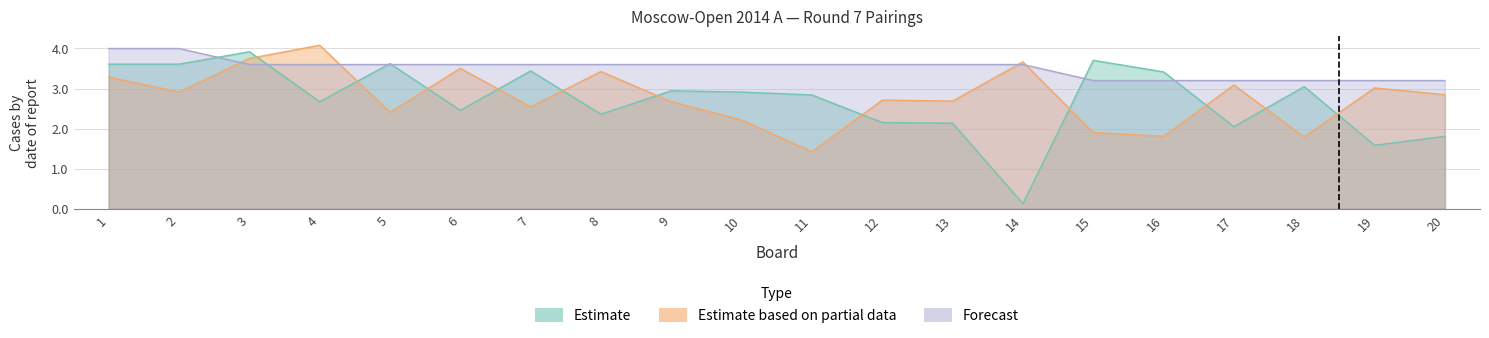

True or false: Estimate (Rating White) has a value of 4.4 at 4.

False